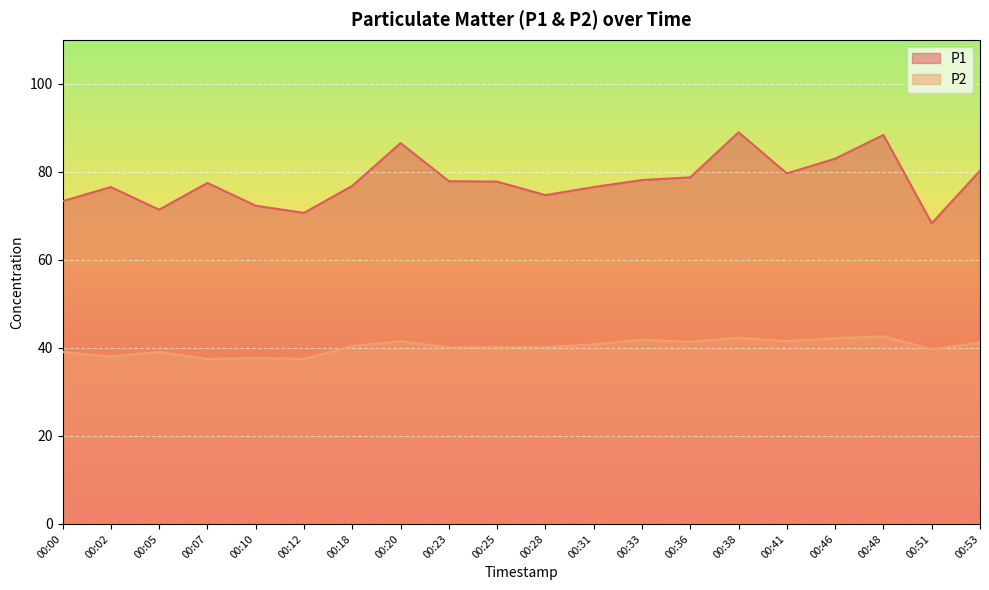

Rank the series by their average value, from highest to lowest.

P1, P2